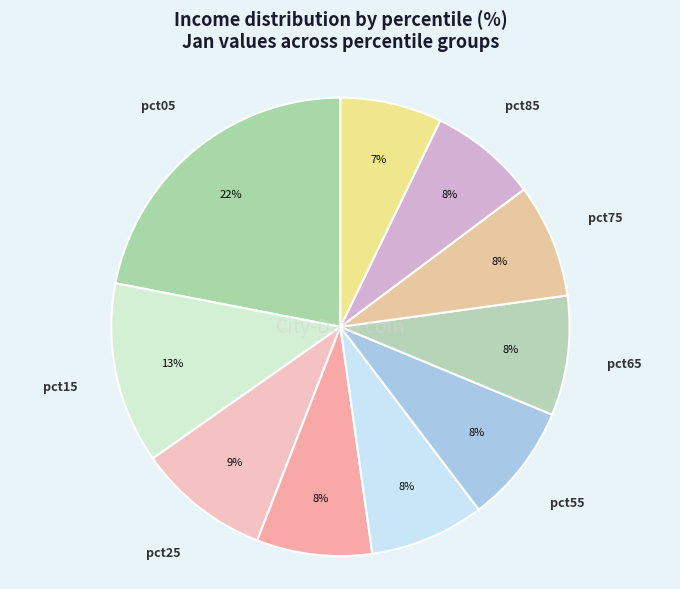

Is there any slice that represents more than half of the pie?

No